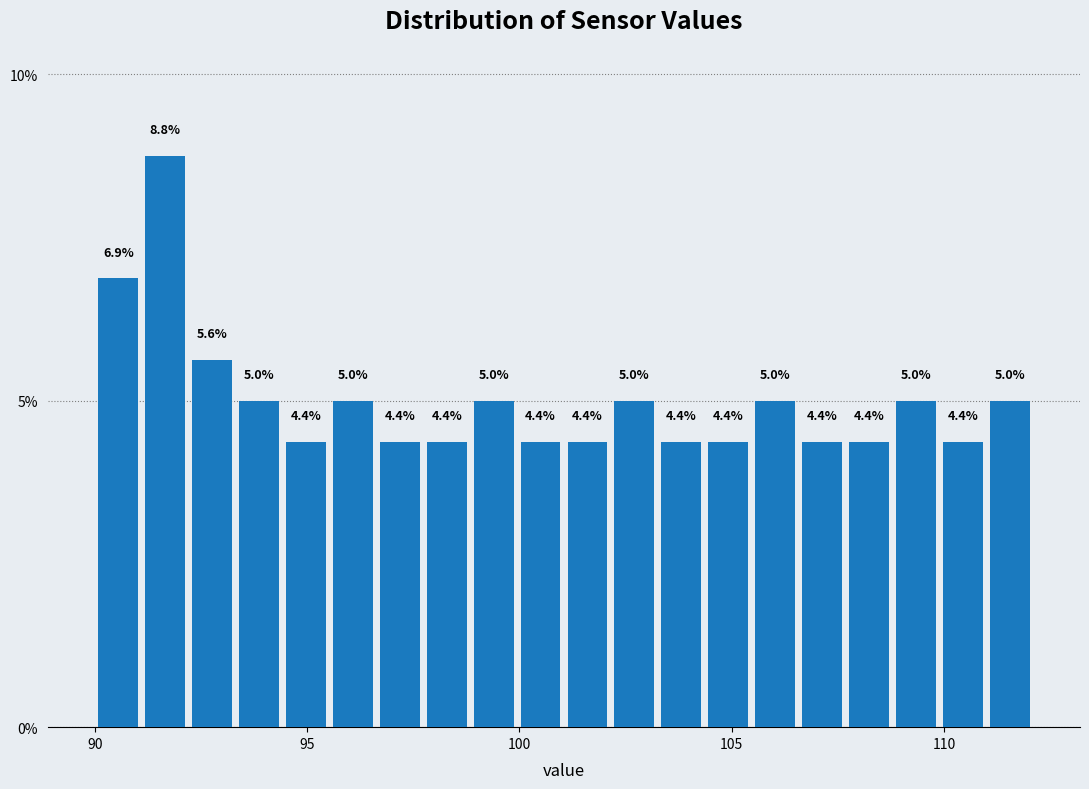

Read against the x-axis, roughly where is the centre of the tallest bar?

91.5